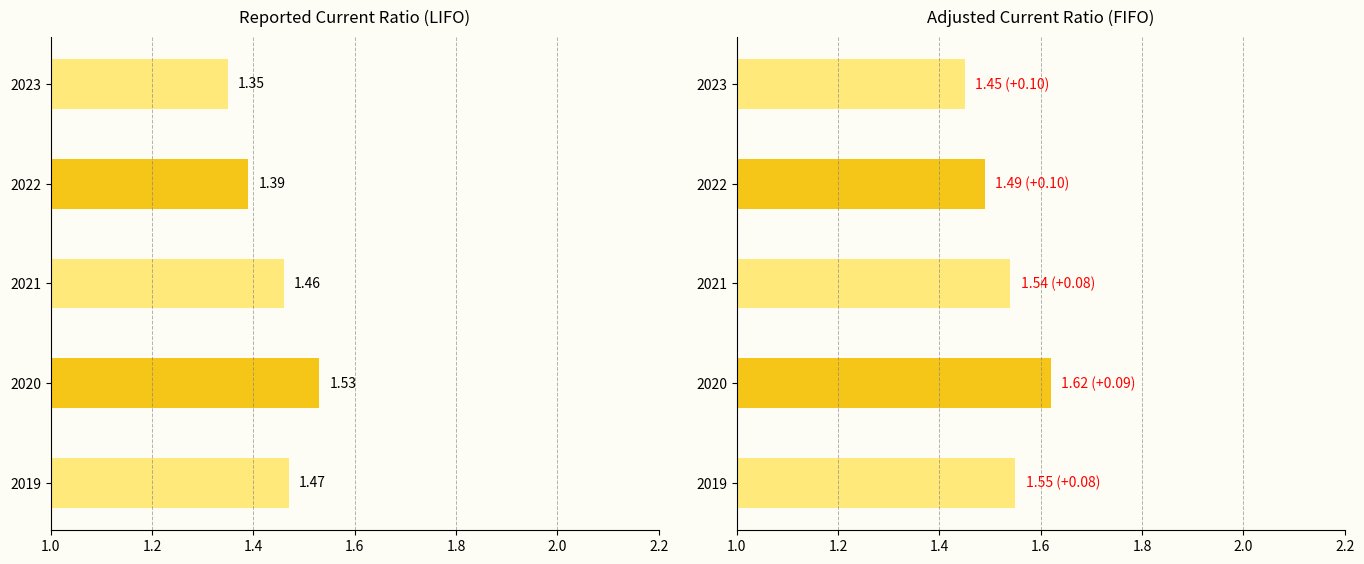

Rank the series by their maximum value, from highest to lowest.

Adjusted (FIFO), Reported (LIFO)